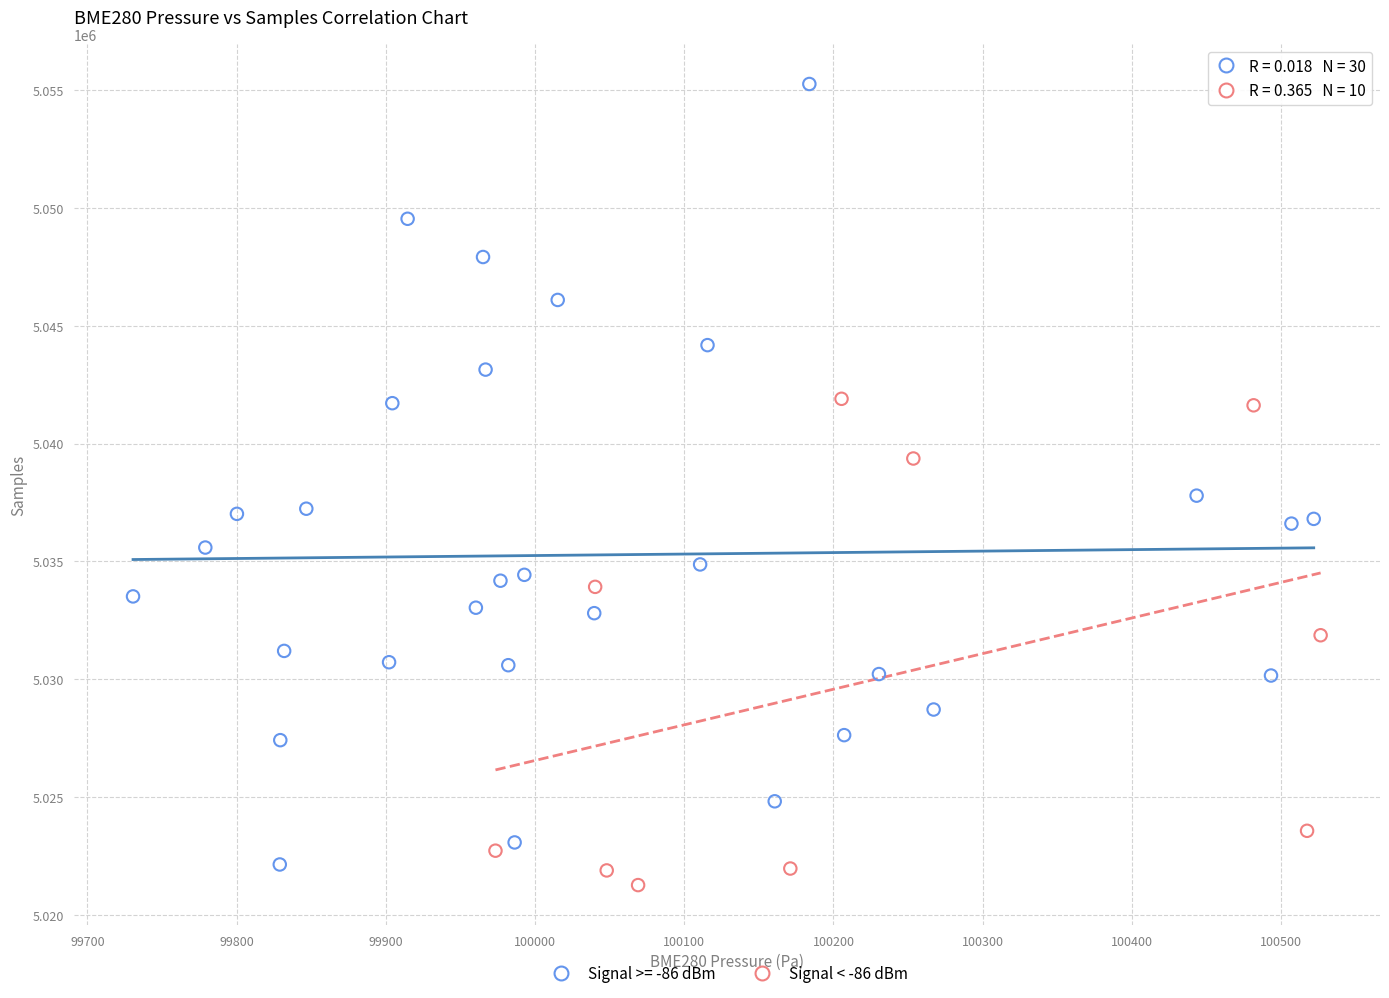

Which series has the largest Y range (max minus min)?

Signal >= -86 dBm